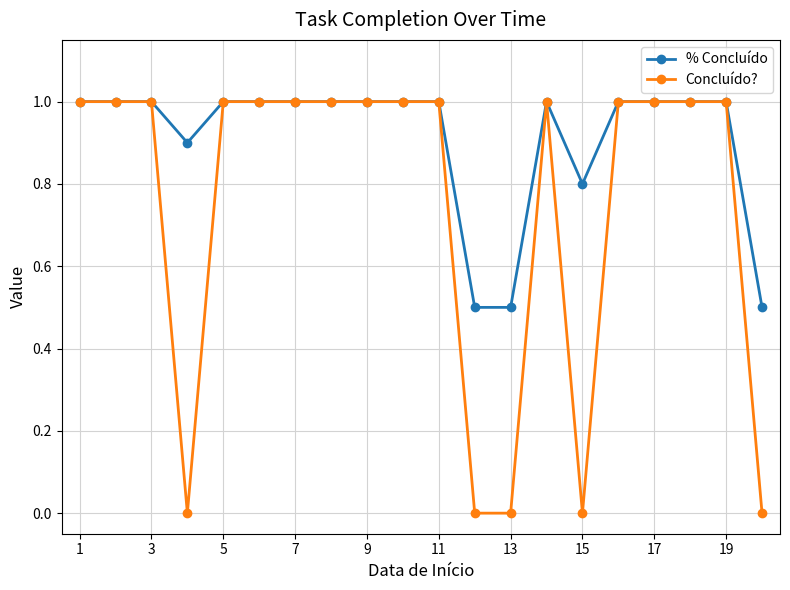

What is the lowest value of the % Concluído series?

0.5